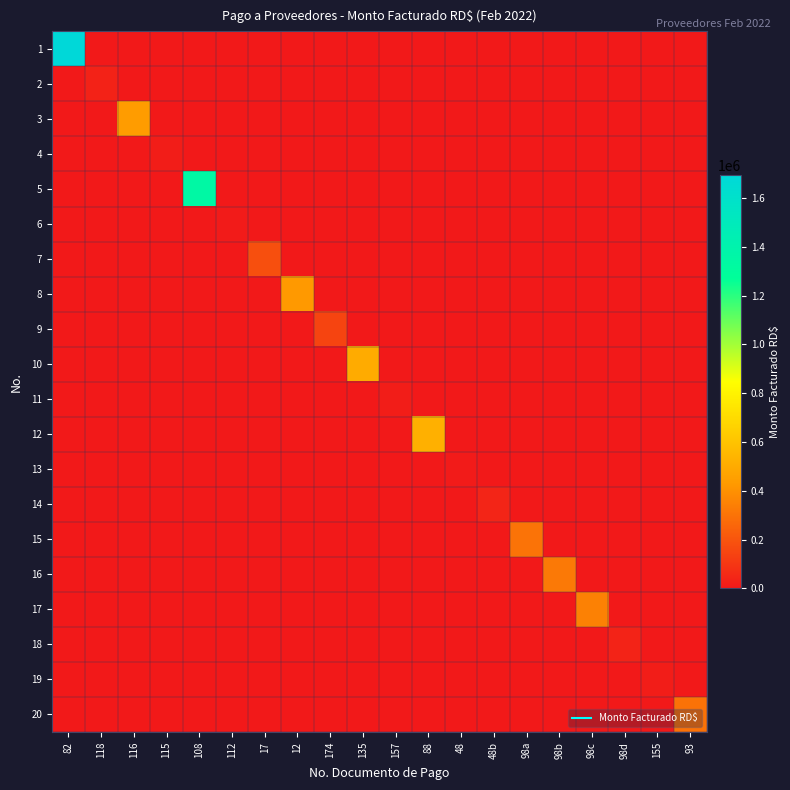

List the series in order of their peak value, lowest first.

13, 6, 19, 4, 11, 2, 18, 14, 9, 7, 20, 15, 16, 17, 8, 3, 10, 12, 5, 1